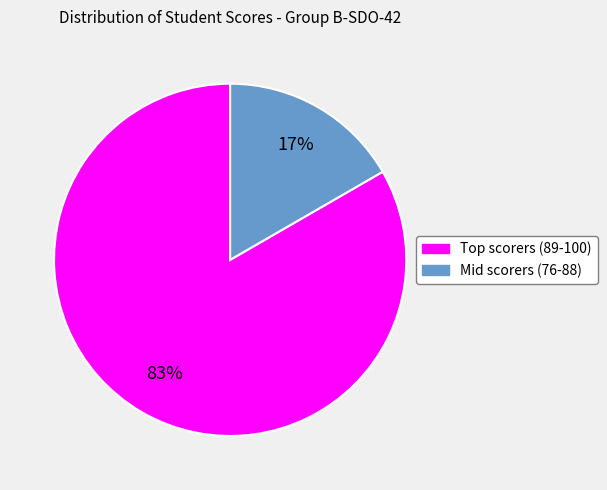

To the nearest percent, what is the average slice percentage?

50%